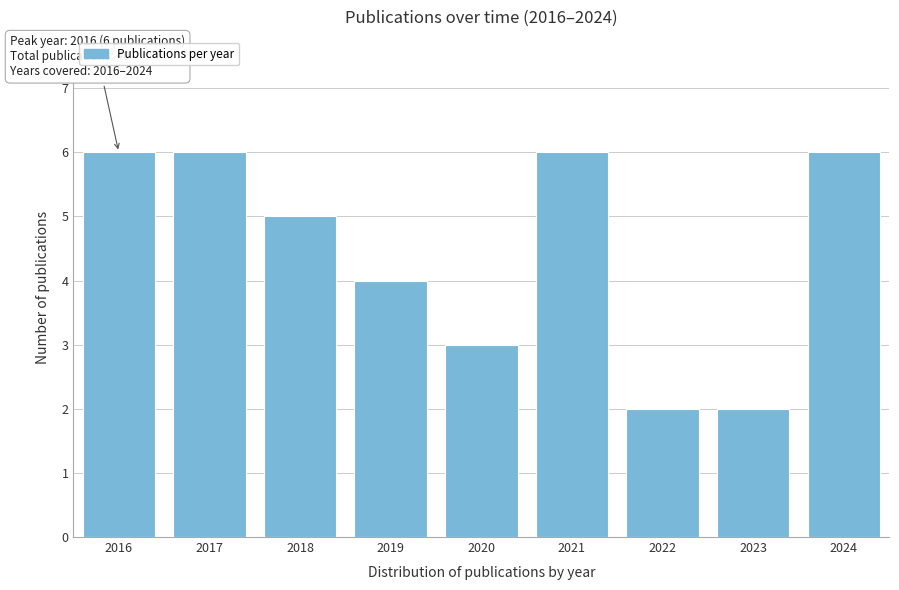

Reading left to right, what are all the values shown in this chart?

6	6	5	4	3	6	2	2	6